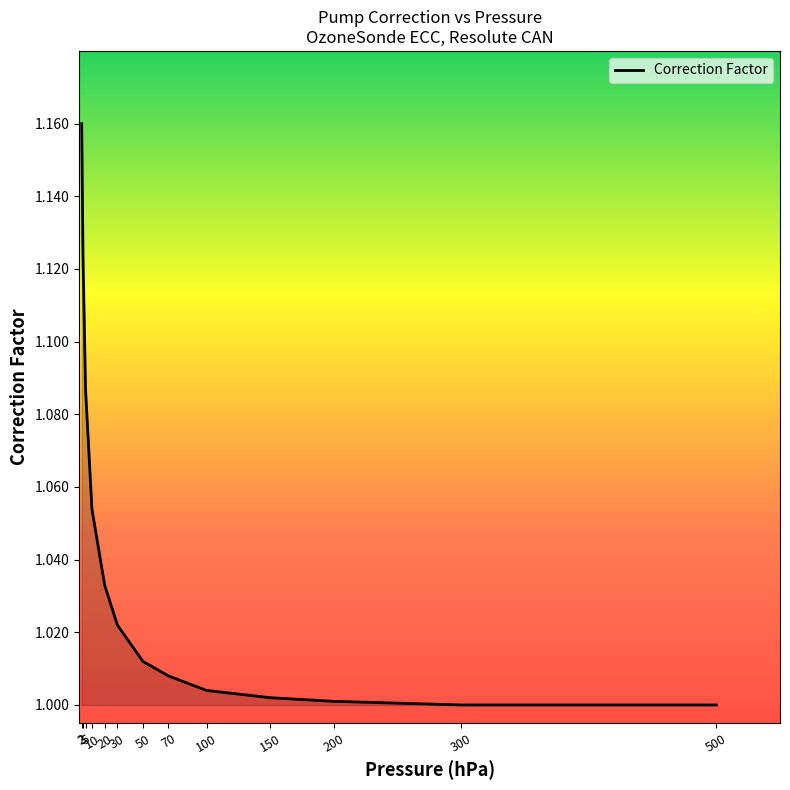

What is the difference between the maximum and minimum values?

0.2